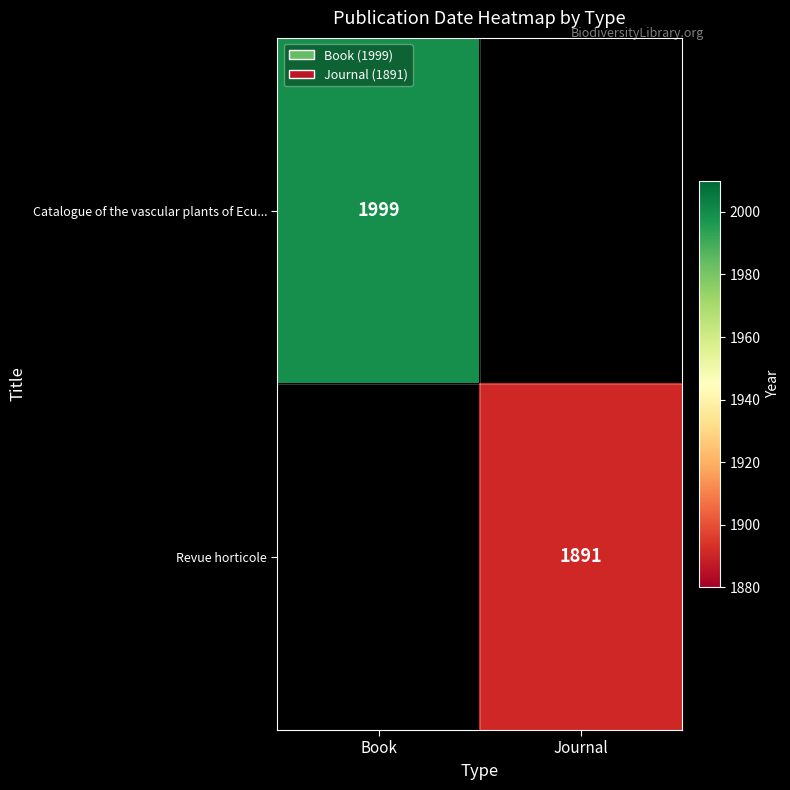

True or false: Catalogue of the vascular plants of Ecu... has a value of 3148 at Book.

False